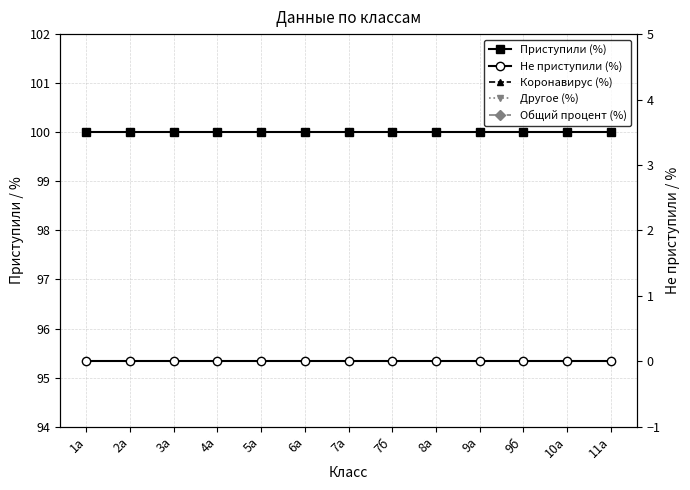

Which has a higher value, 7б or 1а?

7б